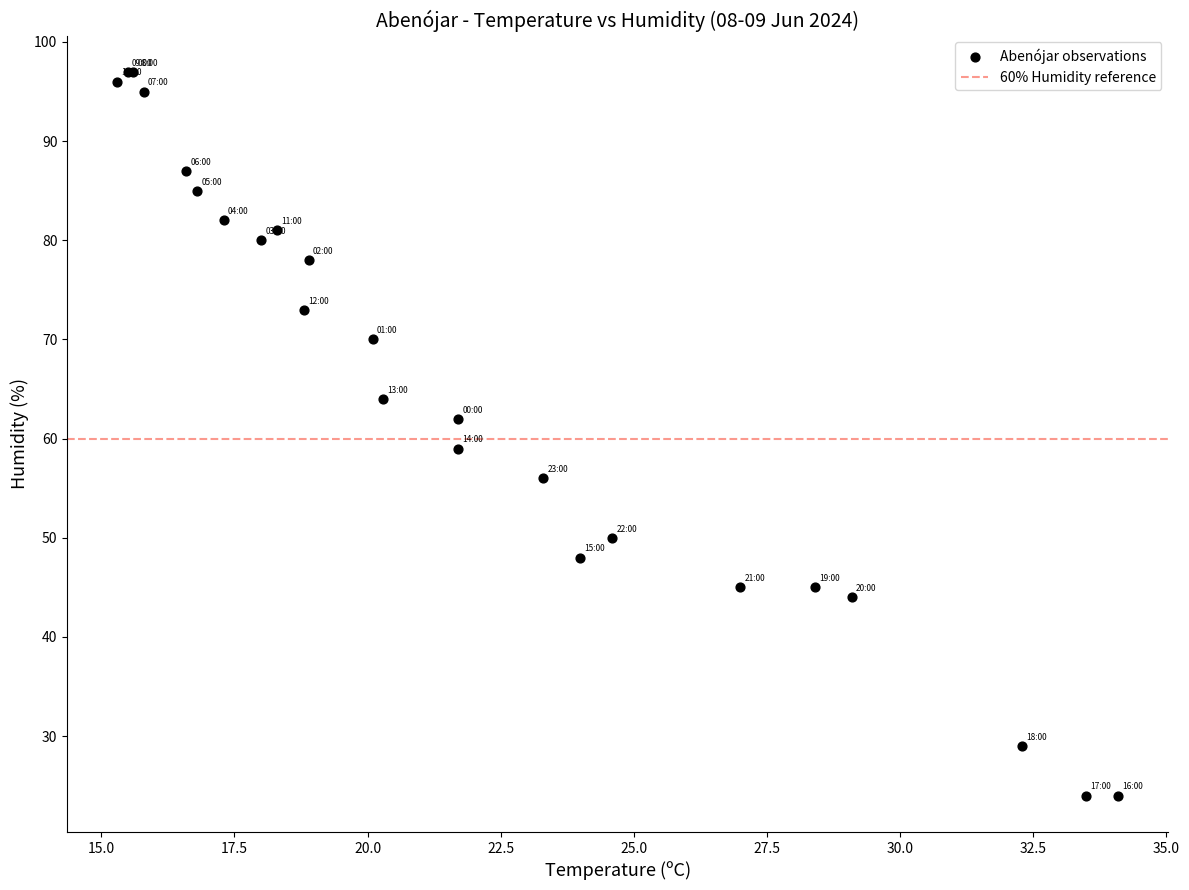

What Y value in the scatter plot is closest to 60?

59